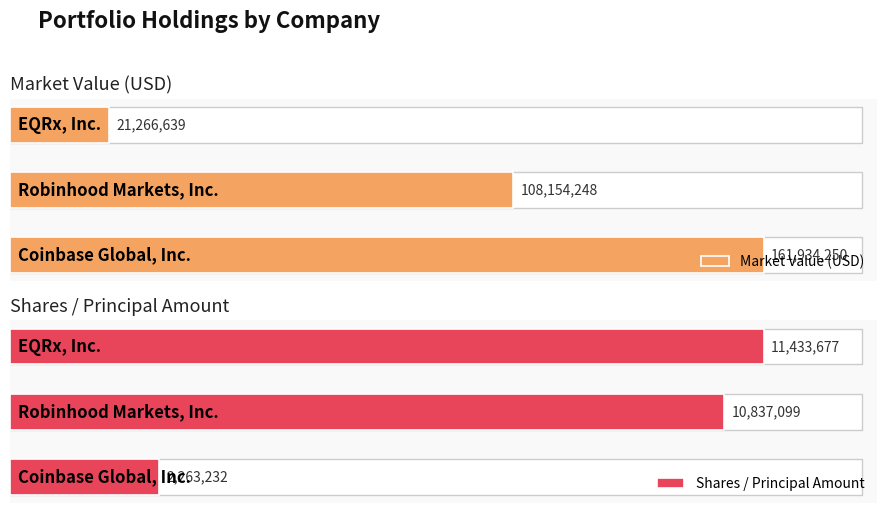

Rank the series by their average value, from highest to lowest.

Market Value (USD), Shares / Principal Amount